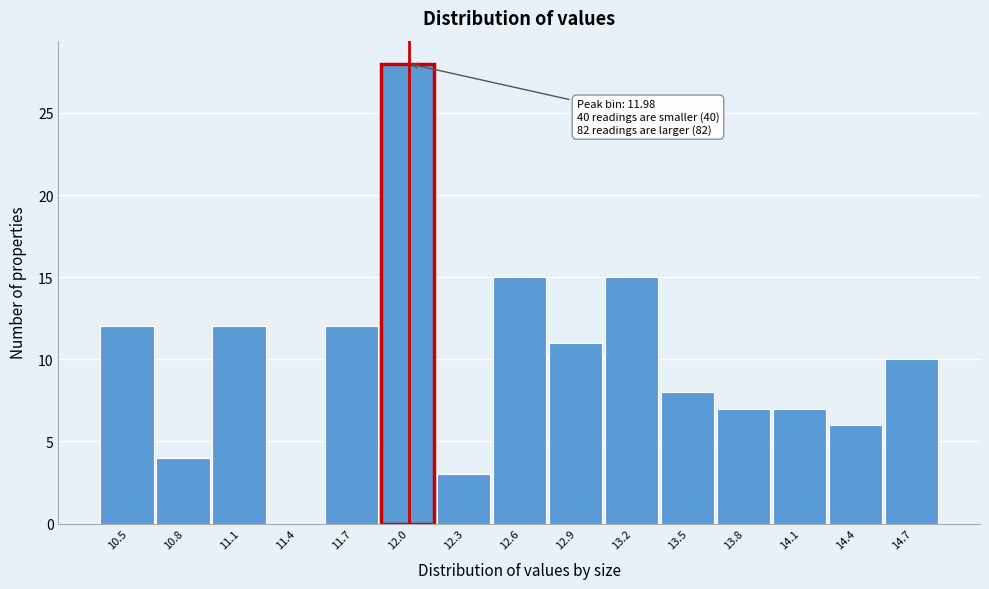

Which range on the x-axis has the tallest bar?

11.85 to 12.15